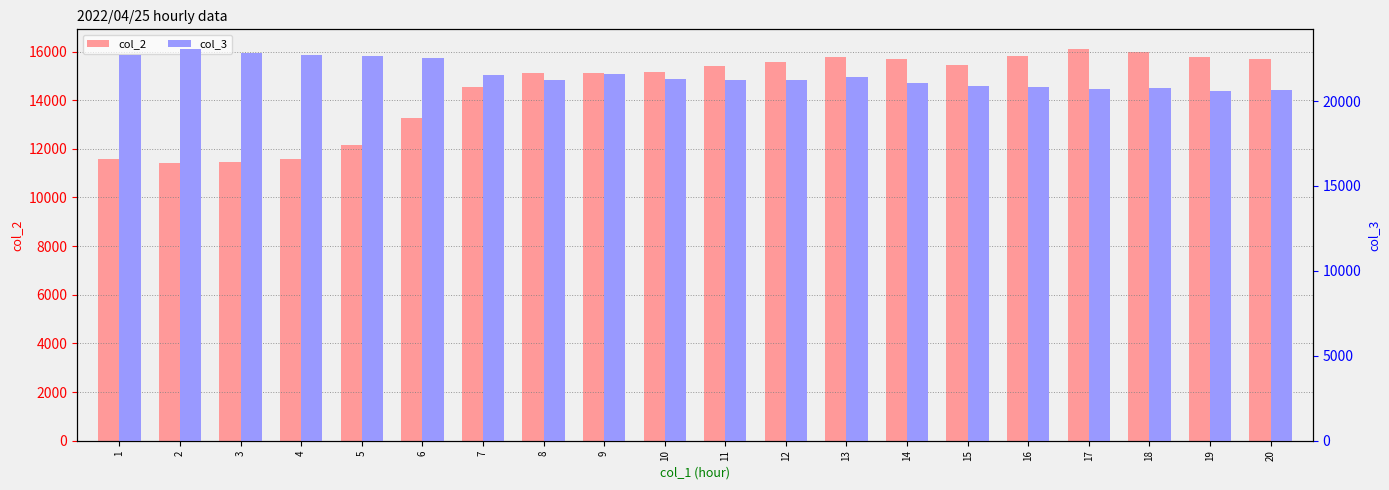

At which category is the sum across all series the highest?

13